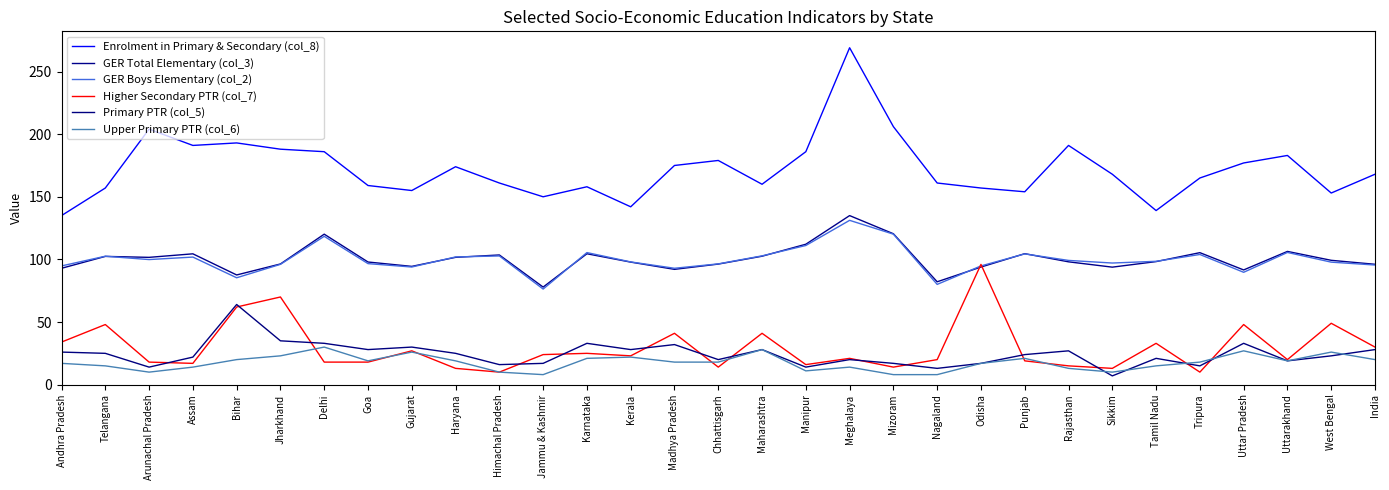

True or false: Enrolment in Primary & Secondary (col_8) and Upper Primary PTR (col_6) intersect in this chart.

False